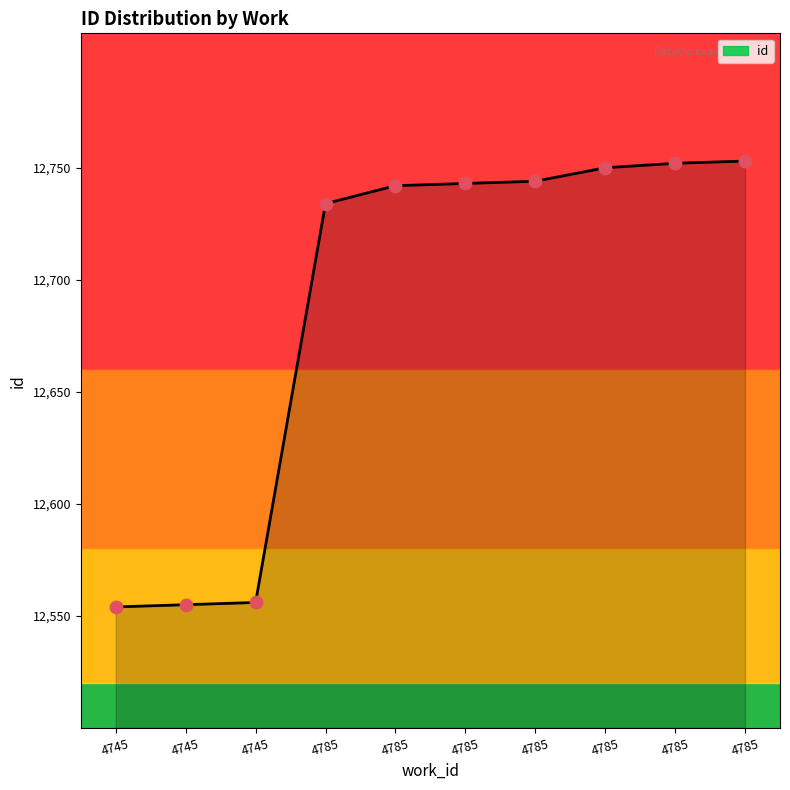

Which has a higher value, 4785 or 4785?

4785